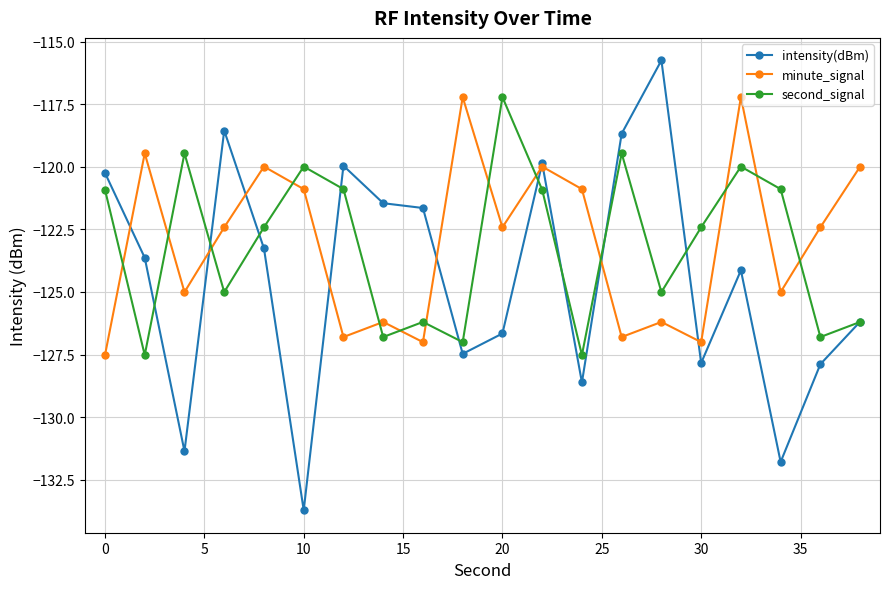

What is the value of the intensity(dBm) point at the 9th from the left?

-121.6